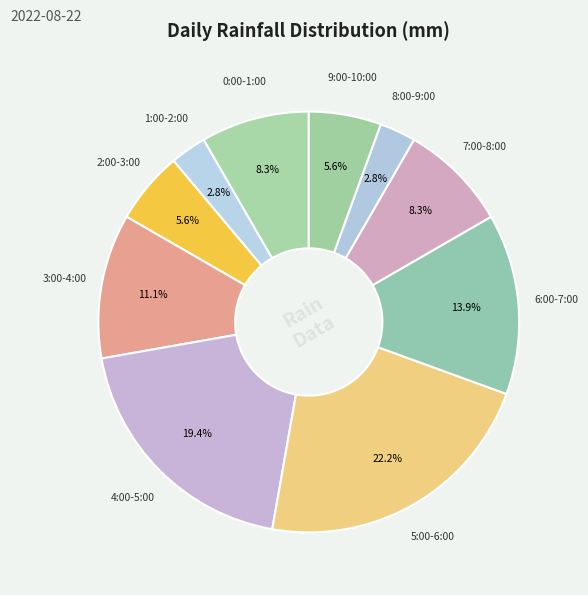

What is the largest slice in the pie chart?

5:00-6:00